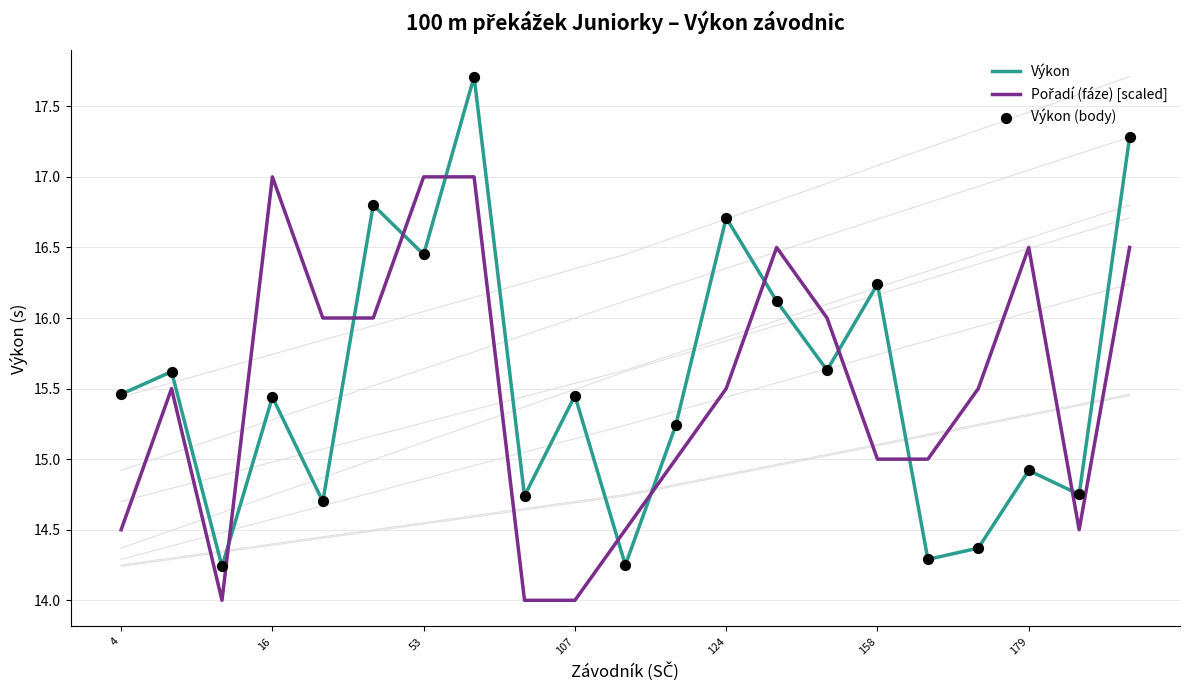

Is the value of Pořadí (fáze) [scaled] at 11 greater than the value of Výkon at 20?

No